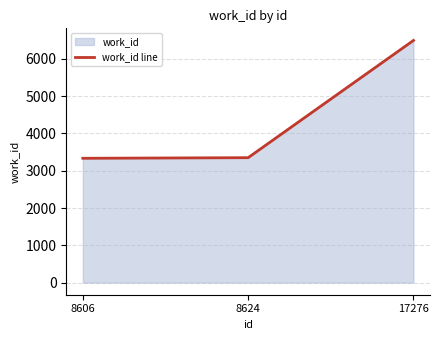

Rank the categories by value from lowest to highest.

8606, 8624, 17276